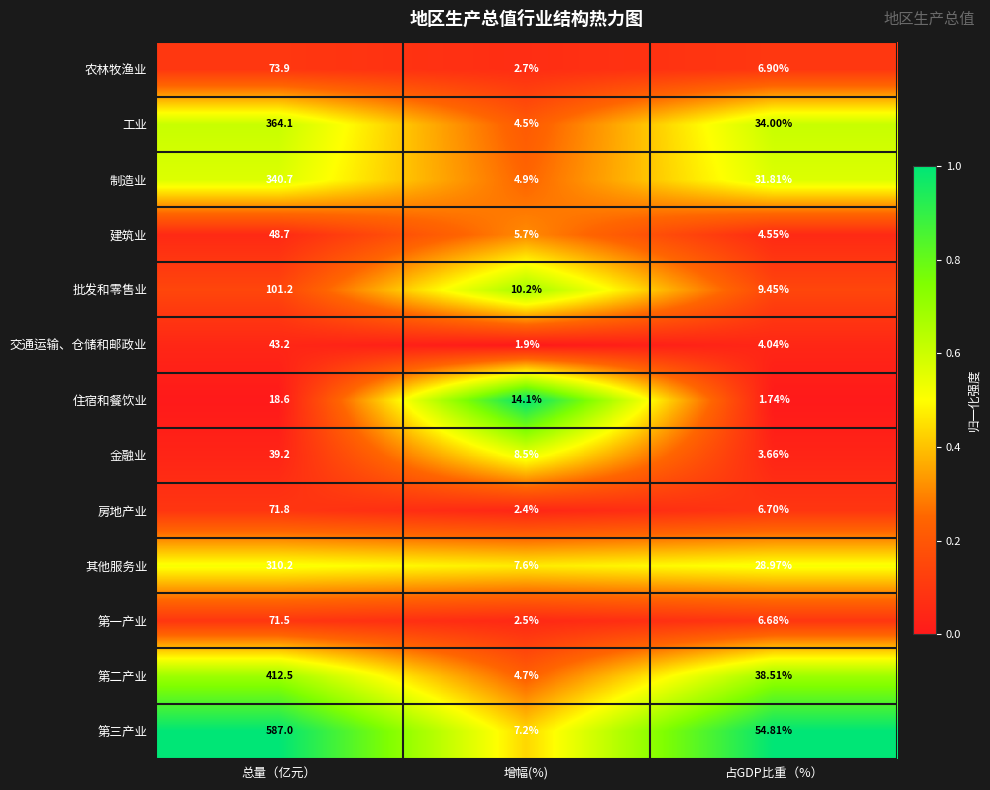

Rank the series by their maximum value, from lowest to highest.

住宿和餐饮业, 金融业, 交通运输、仓储和邮政业, 建筑业, 第一产业, 房地产业, 农林牧渔业, 批发和零售业, 其他服务业, 制造业, 工业, 第二产业, 第三产业